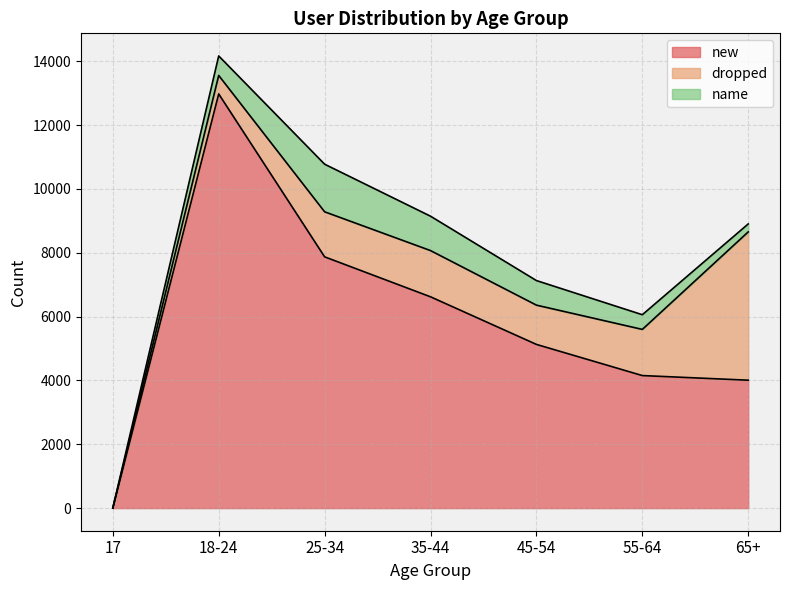

What is the spread (max minus min) of values at 25-34?

6460